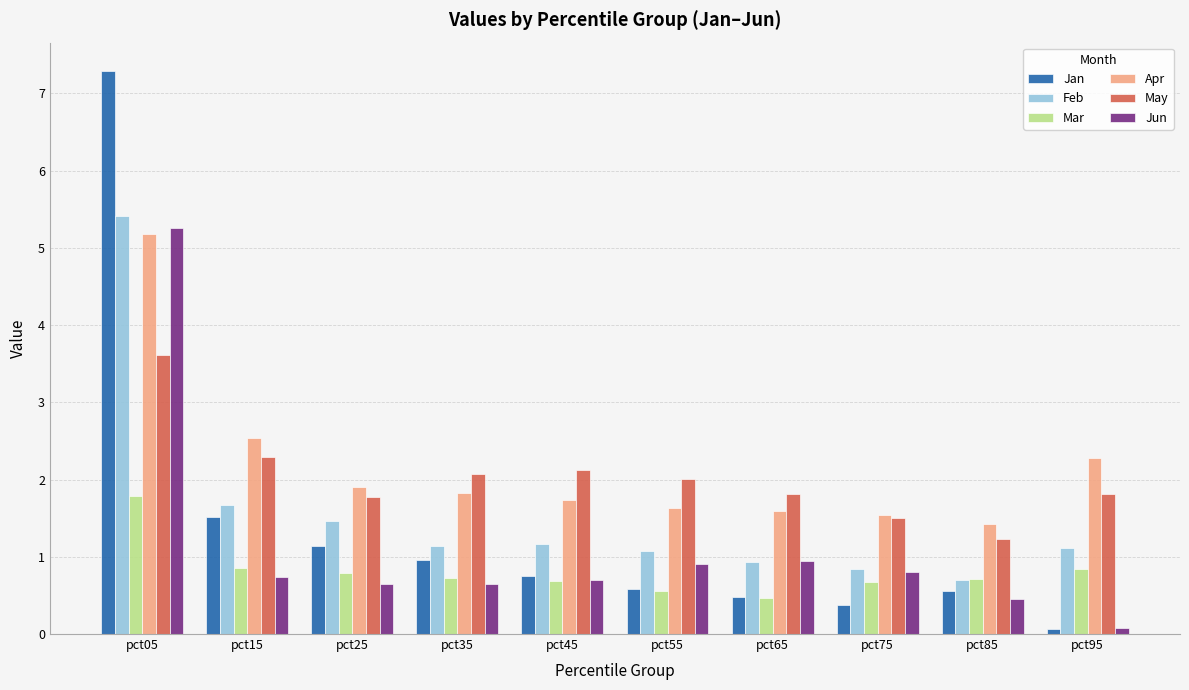

What is the minimum value shown in the chart?

0.1